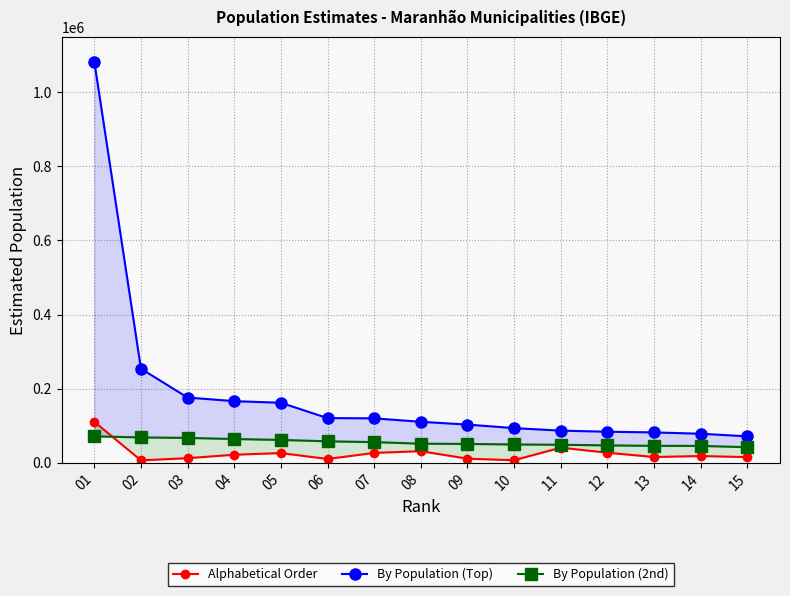

How many lines are shown in the chart?

3